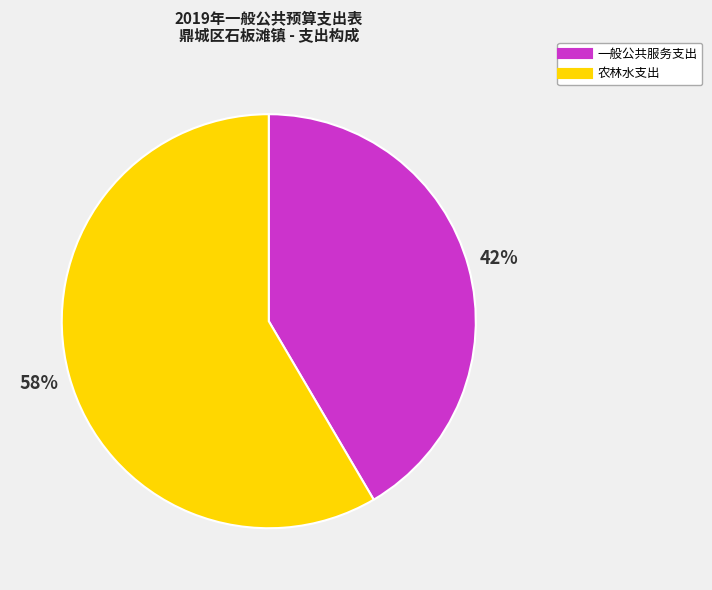

To the nearest percent, what percentage of the pie is 一般公共服务支出?

42%